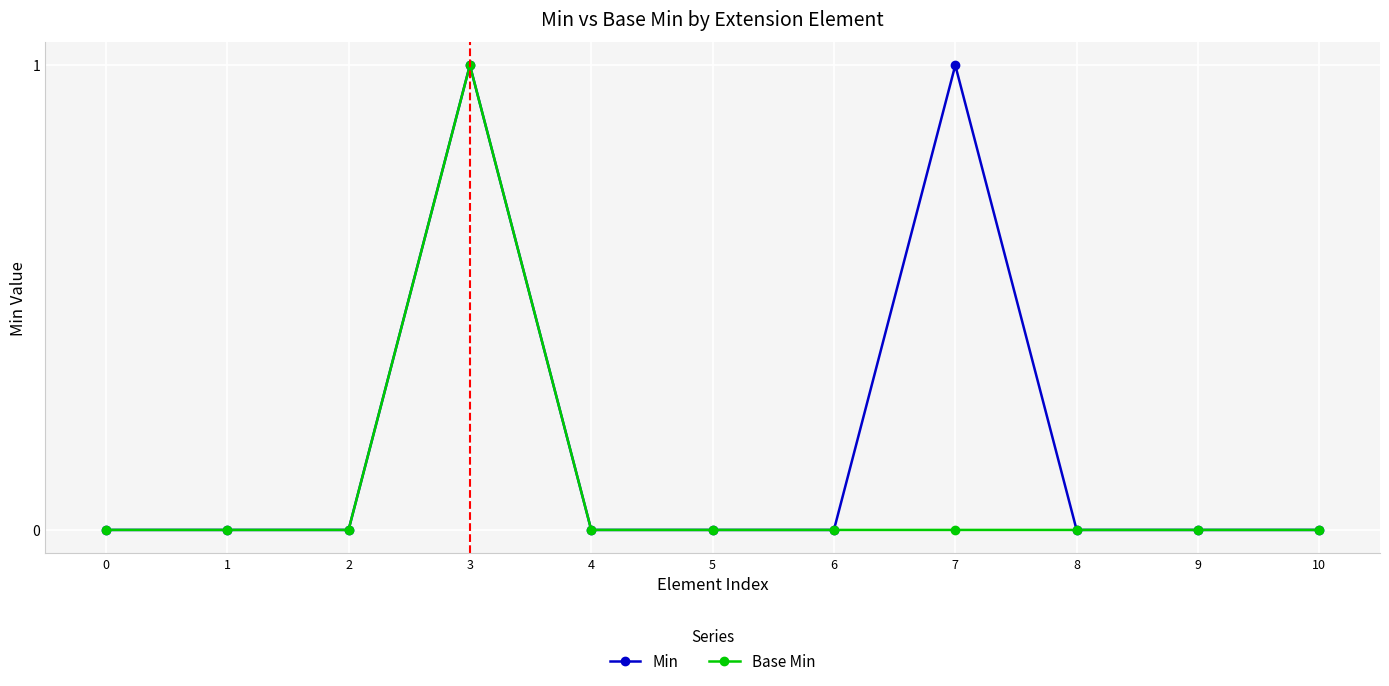

Count the number of data series in this chart.

2